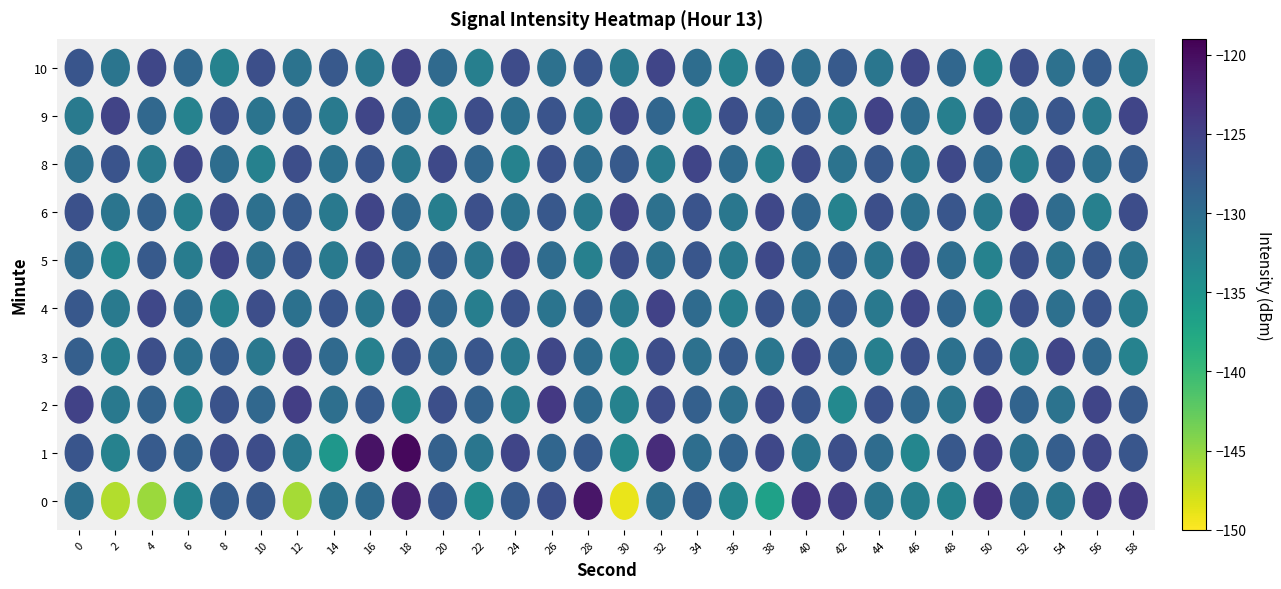

Reading right to left, list all the values displayed in this chart.

0: 58=-124.3	56=-124.3	54=-131.2	52=-130.6	50=-123.5	48=-132.8	46=-132.2	44=-131.0	42=-124.7	40=-123.8	38=-136.6	36=-133.4	34=-128.5	32=-130.4	30=-148.9	28=-120.8	26=-126.6	24=-127.8	22=-133.8	20=-127.5	18=-121.6	16=-129.8	14=-130.8	12=-145.8	10=-127.6	8=-128.1	6=-133.0	4=-145.4	2=-146.4	0=-130.3
1: 58=-127.3	56=-125.5	54=-128.2	52=-130.6	50=-124.9	48=-127.4	46=-133.2	44=-129.8	42=-126.5	40=-131.3	38=-125.7	36=-128.9	34=-130.1	32=-122.8	30=-133.4	28=-127.6	26=-129.1	24=-125.3	22=-131.2	20=-128.4	18=-119.7	16=-120.5	14=-135.4	12=-131.6	10=-126.2	8=-126.2	6=-128.6	4=-127.8	2=-132.7	0=-127.2
2: 58=-127.7	56=-125.4	54=-130.8	52=-128.9	50=-124.5	48=-131.1	46=-129.3	44=-126.7	42=-133.6	40=-127.2	38=-125.8	36=-130.5	34=-128.4	32=-126.1	30=-132.8	28=-129.7	26=-124.2	24=-131.9	22=-128.6	20=-126.4	18=-133.1	16=-127.8	14=-130.2	12=-124.6	10=-129.4	8=-126.9	6=-132.3	4=-128.7	2=-131.5	0=-125.1
3: 58=-132.7	56=-129.5	54=-125.3	52=-131.8	50=-127.1	48=-130.6	46=-126.4	44=-132.2	42=-129.2	40=-125.9	38=-131.2	36=-127.6	34=-130.4	32=-126.2	30=-132.6	28=-129.9	26=-125.6	24=-131.7	22=-127.3	20=-130.1	18=-126.8	16=-132.4	14=-129.6	12=-125.2	10=-131.4	8=-127.9	6=-130.7	4=-126.5	2=-132.1	0=-128.3
4: 58=-131.9	56=-127.1	54=-130.3	52=-126.6	50=-132.8	48=-129.1	46=-125.4	44=-131.5	42=-127.8	40=-130.2	38=-126.9	36=-132.3	34=-129.7	32=-125.1	30=-131.8	28=-127.5	26=-130.9	24=-126.7	22=-132.1	20=-129.4	18=-125.8	16=-131.3	14=-127.2	12=-130.6	10=-126.3	8=-132.5	6=-129.9	4=-125.7	2=-131.6	0=-127.4
5: 58=-131.1	56=-127.4	54=-130.8	52=-126.4	50=-132.6	48=-129.9	46=-125.5	44=-131.2	42=-127.9	40=-130.1	38=-125.8	36=-131.6	34=-127.3	32=-130.7	30=-126.3	28=-132.4	26=-129.8	24=-125.6	22=-131.4	20=-127.7	18=-130.2	16=-125.9	14=-131.7	12=-127.1	10=-130.5	8=-125.3	6=-131.9	4=-127.6	2=-133.2	0=-129.8
6: 58=-126.2	56=-132.4	54=-129.8	52=-125.1	50=-131.6	48=-127.3	46=-130.7	44=-126.5	42=-132.8	40=-129.2	38=-125.7	36=-131.3	34=-127.0	32=-130.4	30=-125.2	28=-131.7	26=-127.4	24=-130.9	22=-126.6	20=-132.1	18=-129.6	16=-125.3	14=-131.5	12=-127.8	10=-130.3	8=-126.0	6=-132.2	4=-128.5	2=-131.0	0=-126.7
8: 58=-127.9	56=-130.3	54=-126.4	52=-132.1	50=-129.5	48=-125.9	46=-131.2	44=-127.5	42=-130.8	40=-126.1	38=-132.3	36=-129.7	34=-125.4	32=-131.9	30=-127.6	28=-130.1	26=-126.7	24=-132.7	22=-129.2	20=-125.8	18=-131.4	16=-127.2	14=-130.6	12=-126.3	10=-132.5	8=-129.9	6=-125.6	4=-131.8	2=-127.1	0=-130.5
9: 58=-125.4	56=-131.8	54=-127.3	52=-130.7	50=-126.0	48=-132.2	46=-129.9	44=-125.1	42=-131.5	40=-127.8	38=-130.2	36=-126.5	34=-132.6	32=-129.1	30=-125.7	28=-131.3	26=-127.1	24=-130.6	22=-126.2	20=-132.4	18=-129.8	16=-125.5	14=-131.7	12=-127.4	10=-130.9	8=-126.6	6=-132.8	4=-129.4	2=-125.2	0=-131.6
10: 58=-131.3	56=-127.9	54=-130.4	52=-126.3	50=-132.9	48=-129.2	46=-125.5	44=-131.2	42=-127.7	40=-130.2	38=-126.8	36=-132.5	34=-129.9	32=-125.3	30=-131.6	28=-127.0	26=-130.5	24=-126.1	22=-132.3	20=-129.6	18=-125.0	16=-131.4	14=-127.5	12=-130.8	10=-126.4	8=-132.7	6=-129.3	4=-125.6	2=-131.1	0=-127.2